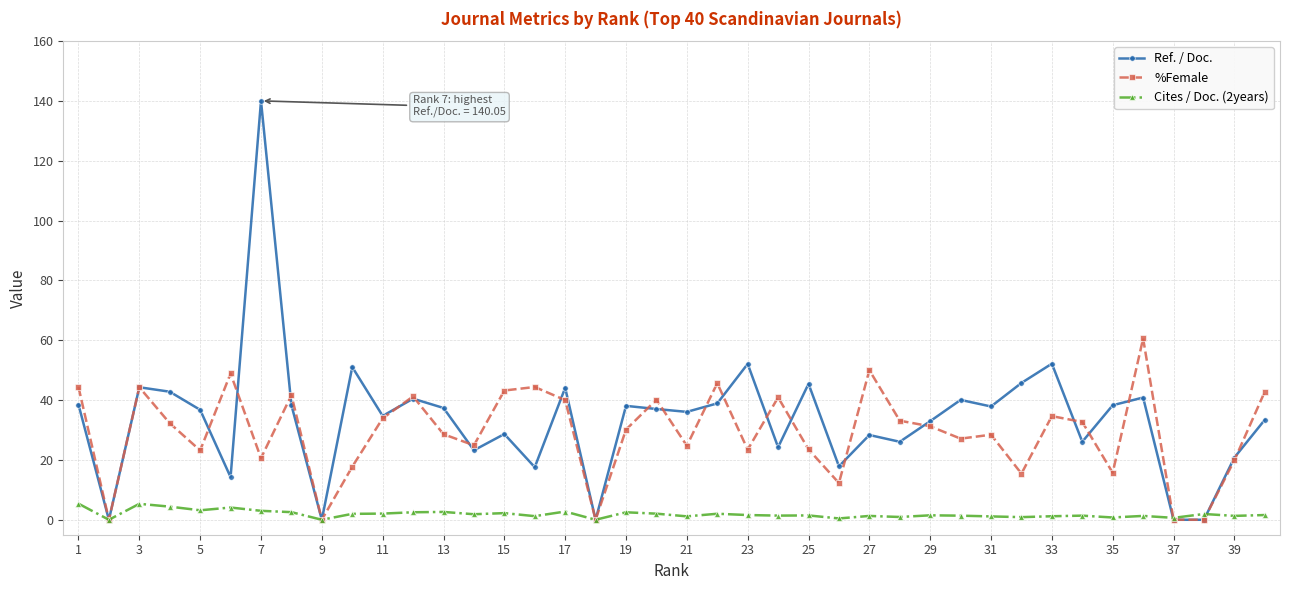

True or false: Cites / Doc. (2years) has more than 0 interior local peaks.

True